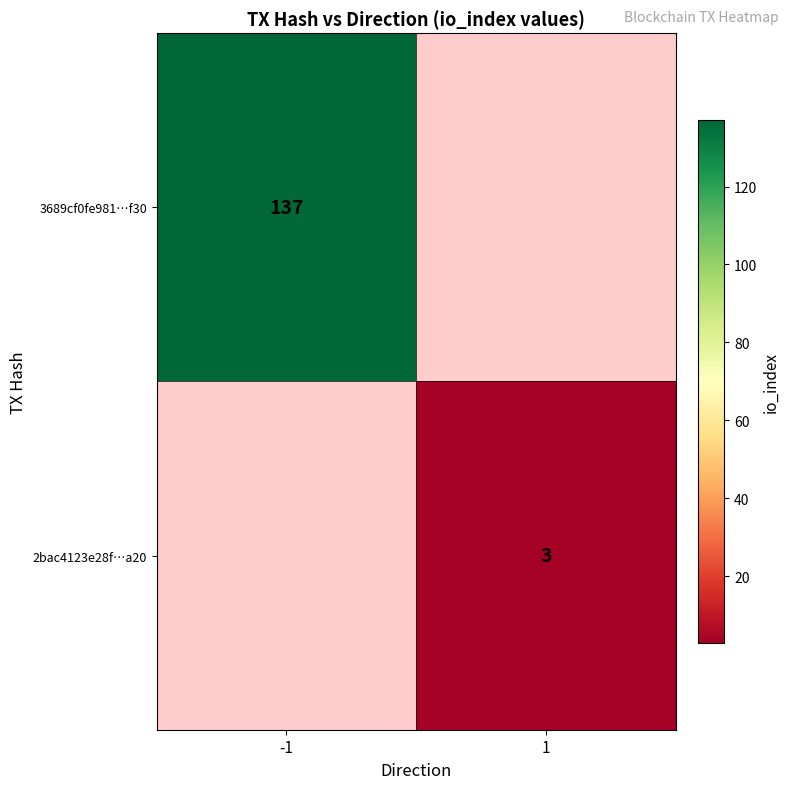

What is the smallest value displayed?

3.0